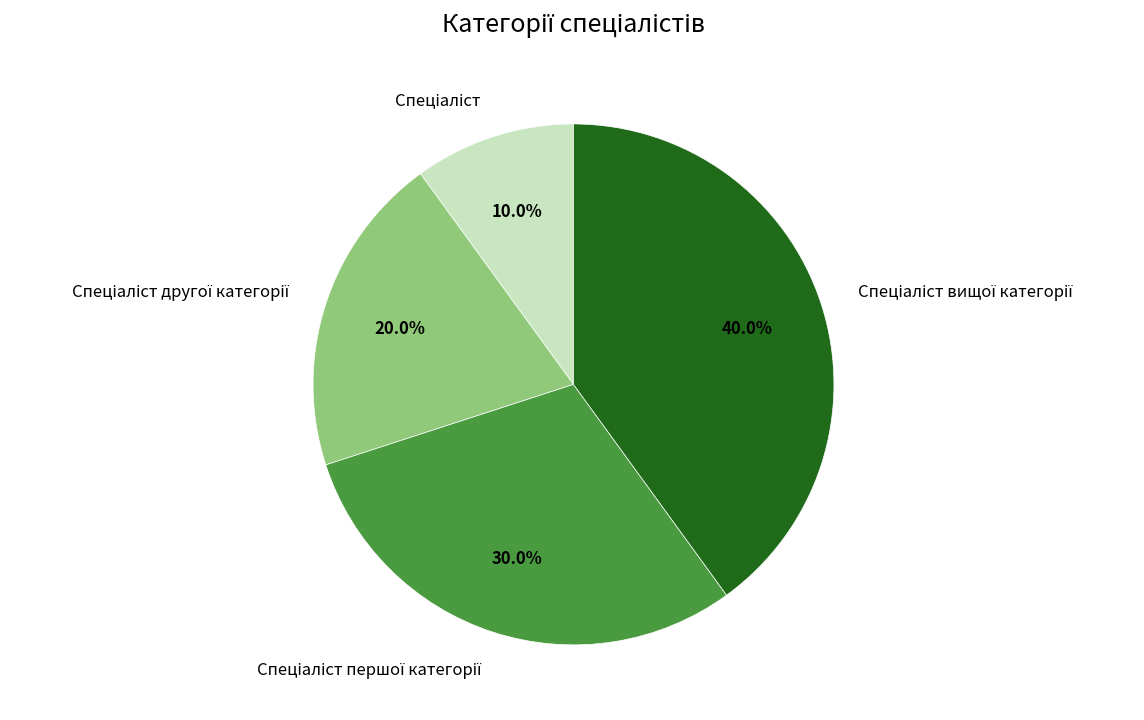

Does any single category account for the majority?

No